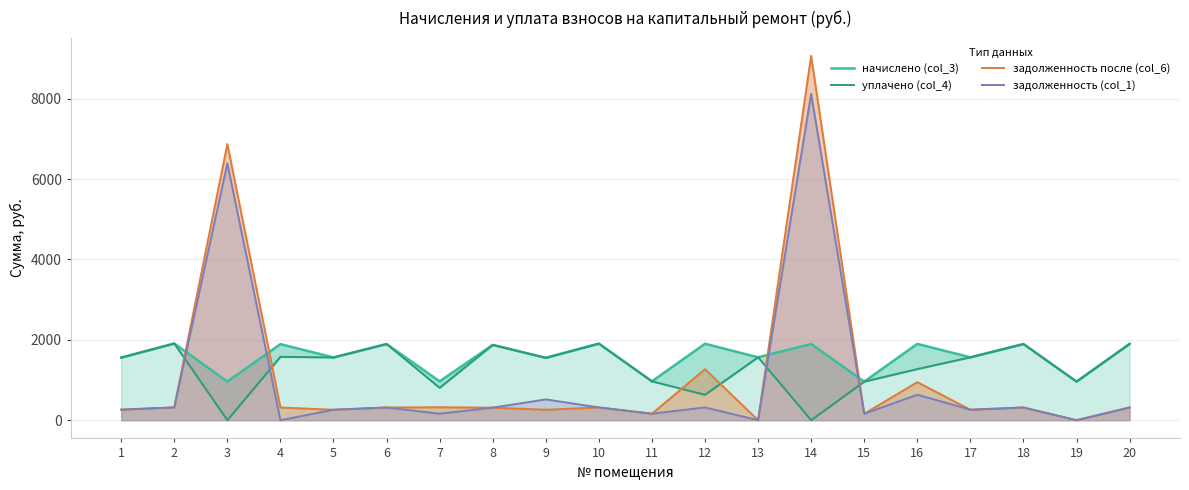

The value of задолженность (col_1) at 4 is -4377.8. True or false?

False